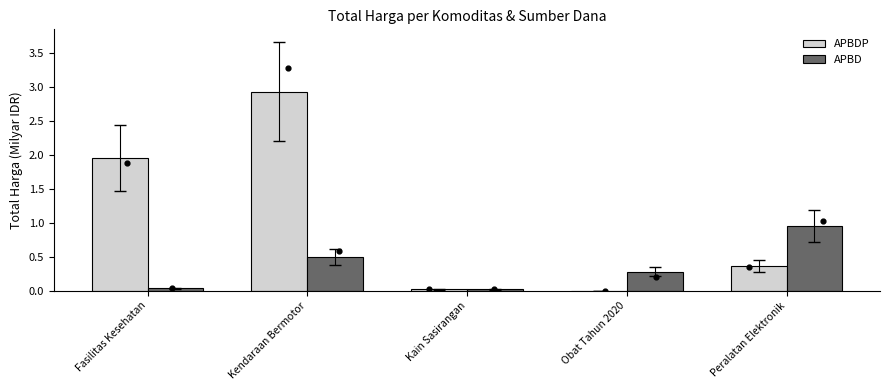

Is the value of APBDP at Peralatan Elektronik greater than the value of APBD at Fasilitas Kesehatan?

Yes